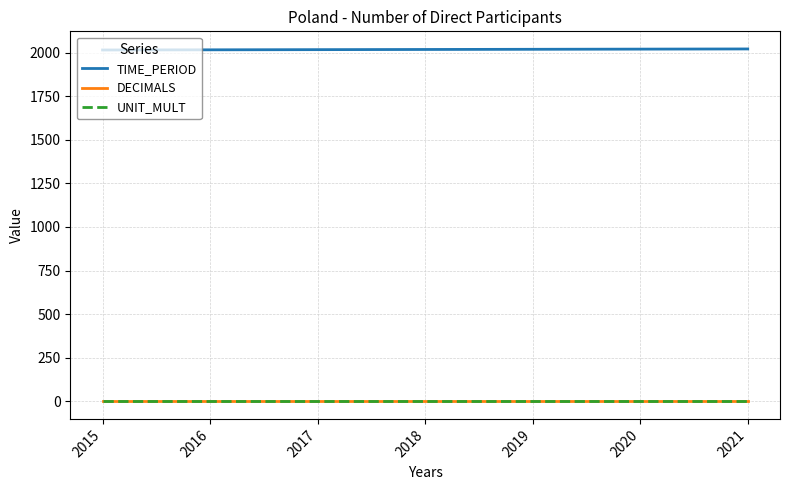

List the labels in order of UNIT_MULT value, smallest first.

2015, 2016, 2017, 2018, 2019, 2020, 2021